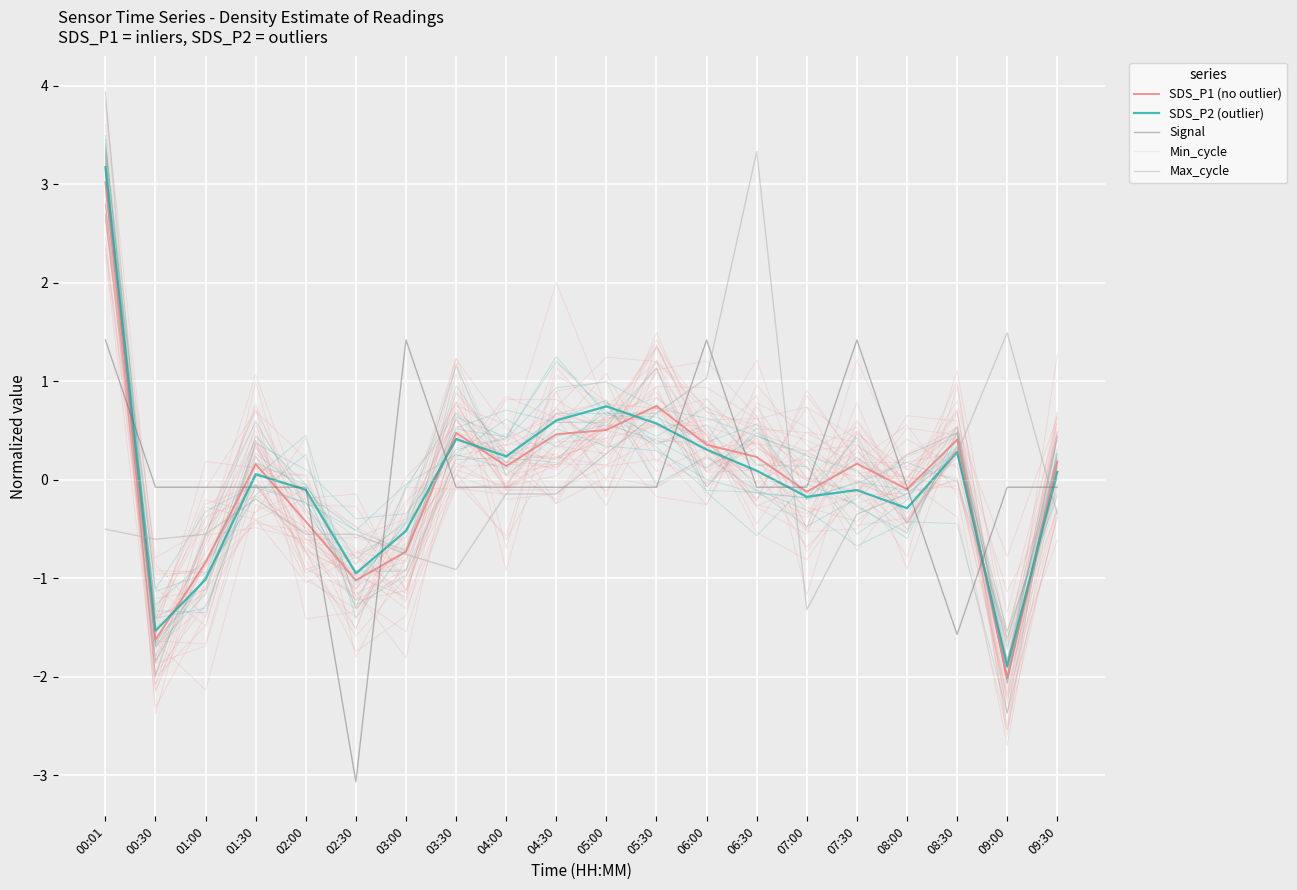

Which series ends up on top after the final intersection of SDS_P2 (outlier) and Min_cycle?

SDS_P2 (outlier)